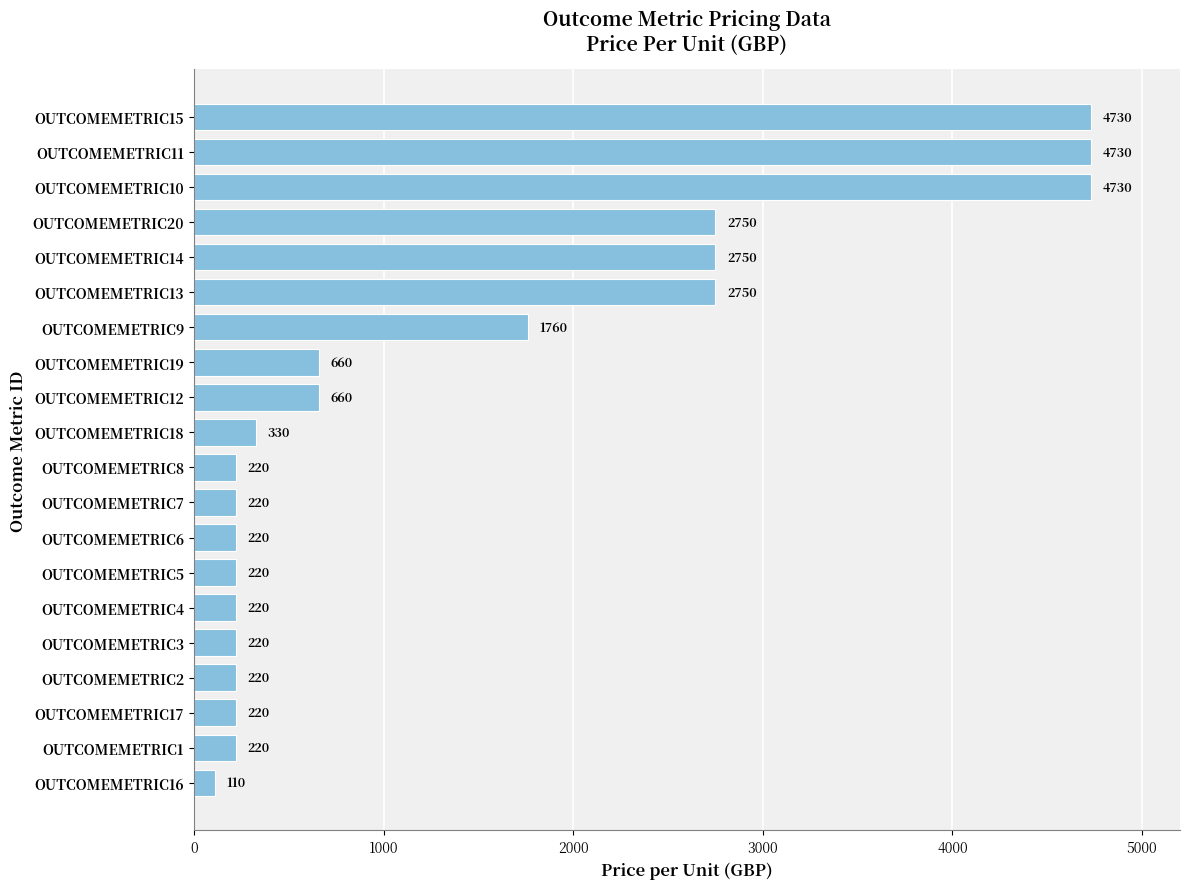

Does the chart contain any negative values?

No